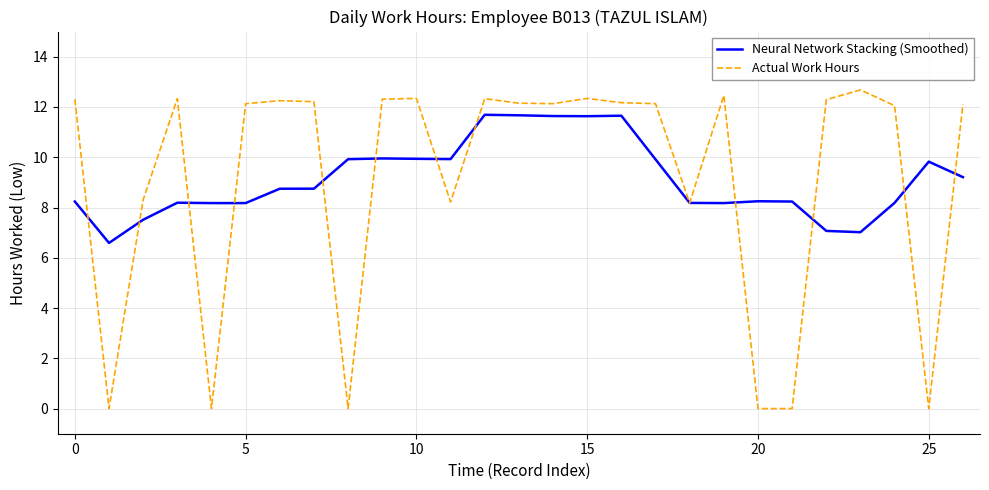

Rank the series by their maximum value, from highest to lowest.

Actual Work Hours, Neural Network Stacking (Smoothed)